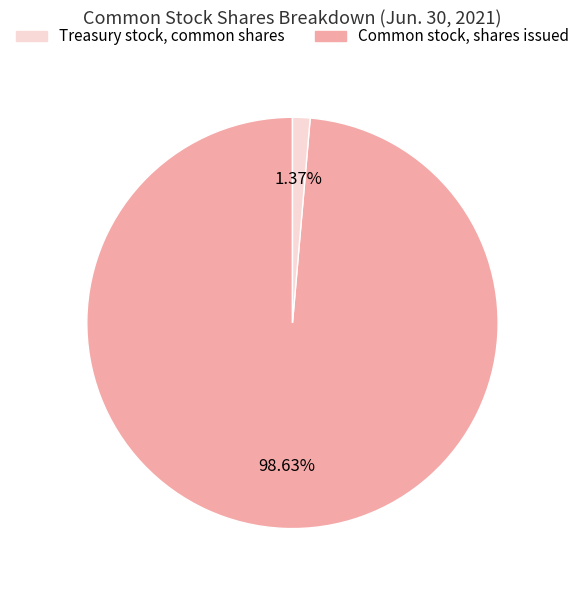

Is there a majority slice in this chart?

Yes